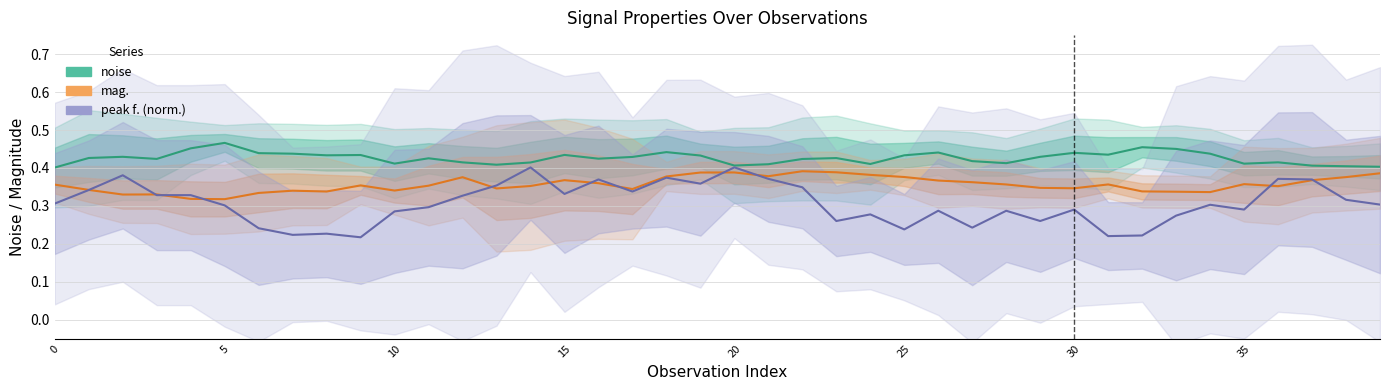

What is the sum of all peak f. (norm.) values?

12.3